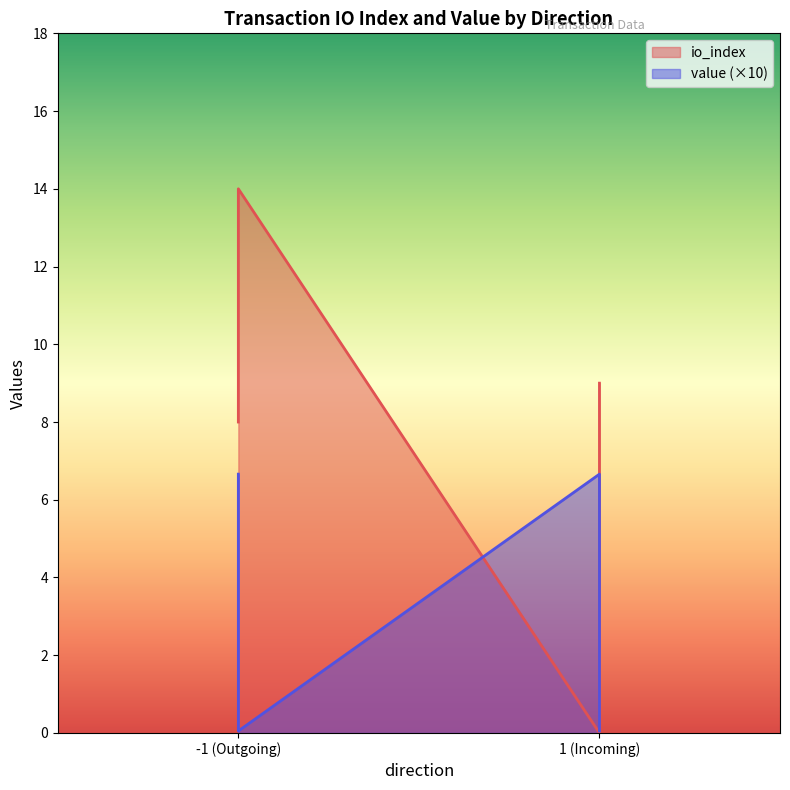

After their last crossing, which series has the higher values: value or io_index?

io_index